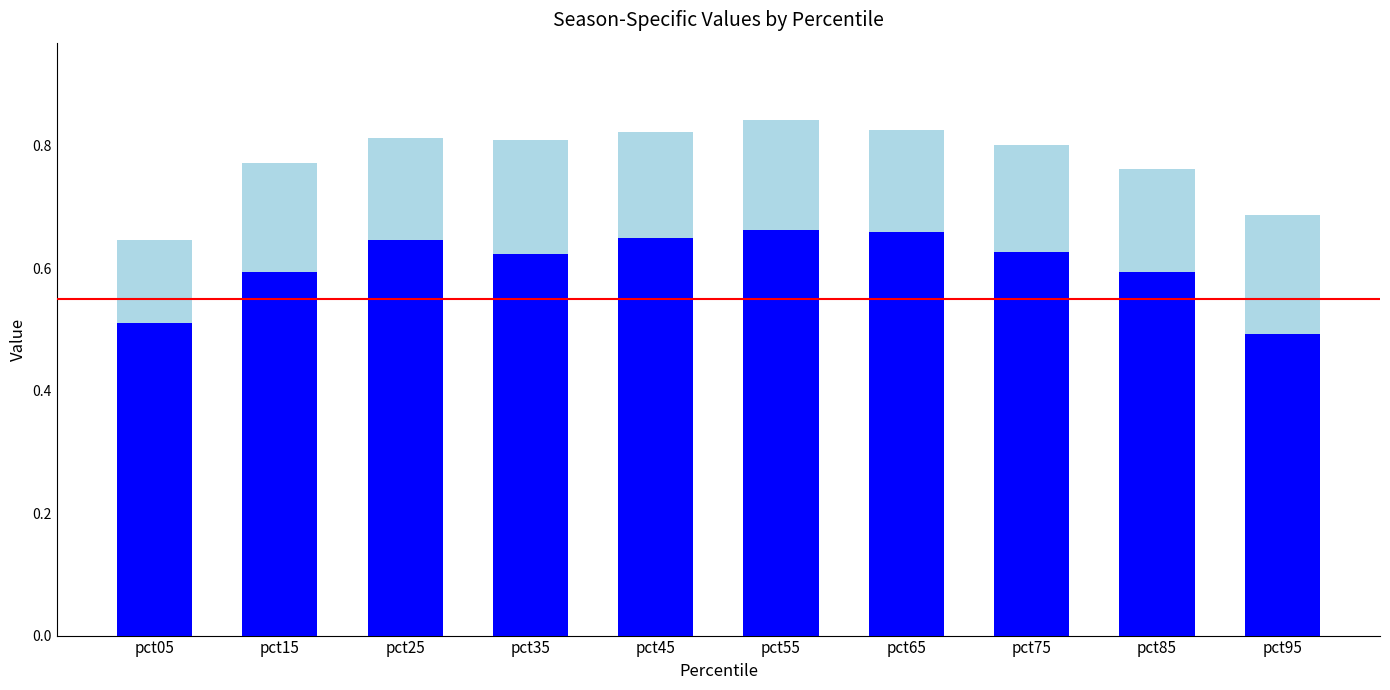

What is the total value across all series at pct35?

0.8